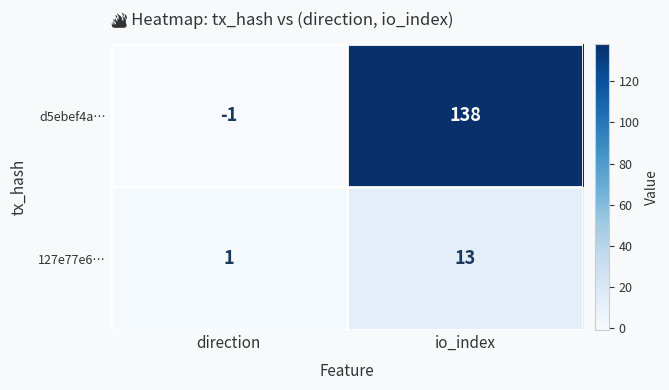

Reading left to right, list all the values displayed in this chart.

d5ebef4a…: direction=-1	io_index=138
127e77e6…: direction=1	io_index=13